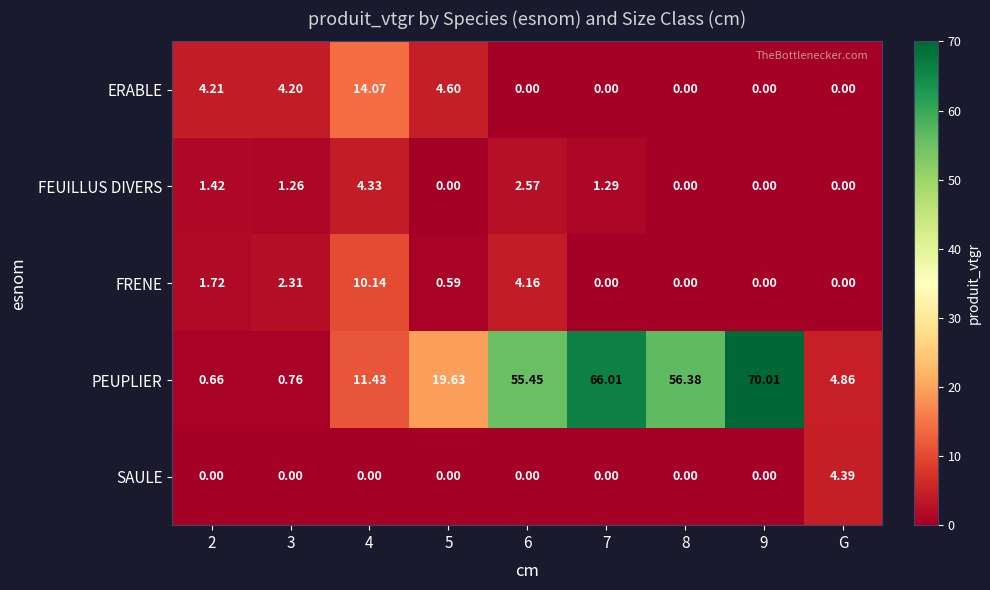

Which series has the largest total across all categories?

PEUPLIER